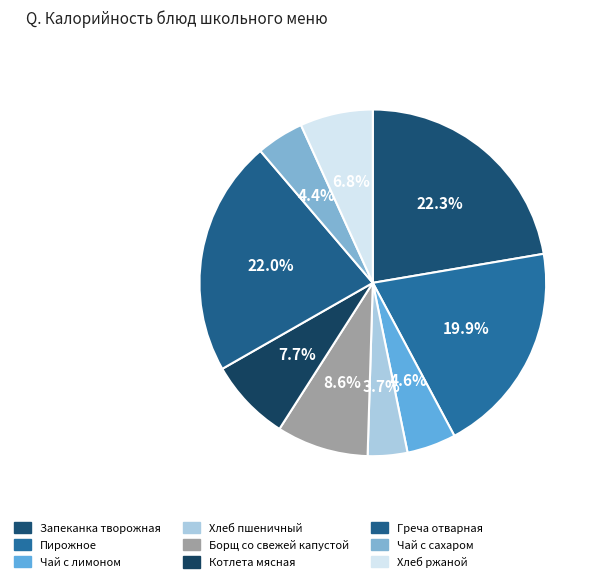

To the nearest percent, what is the difference between the Чай с лимоном and Пирожное slice percentages?

15%